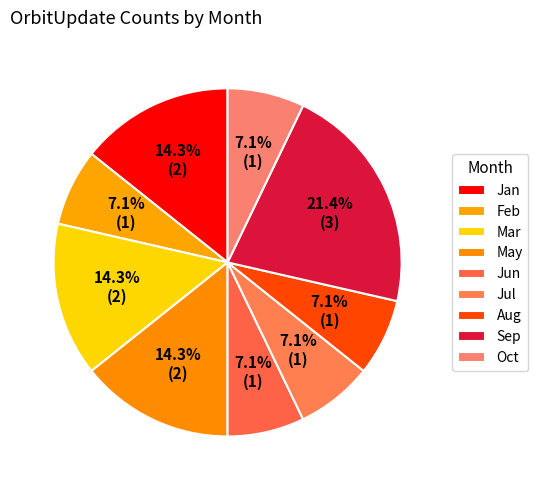

What is the largest slice in the pie chart?

Sep